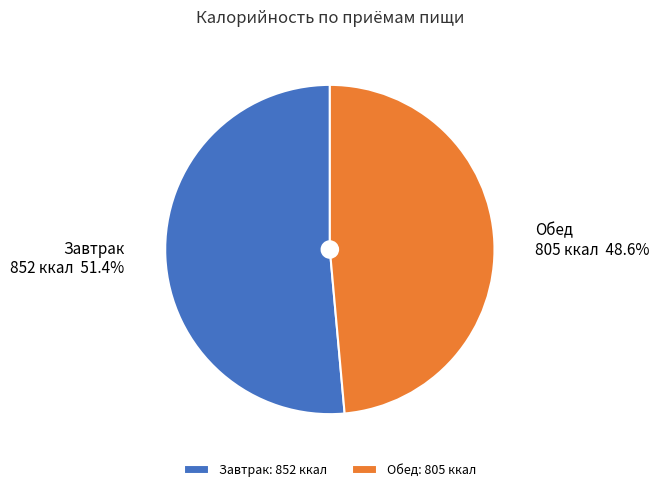

To the nearest percent, what portion does Завтрак represent?

51%